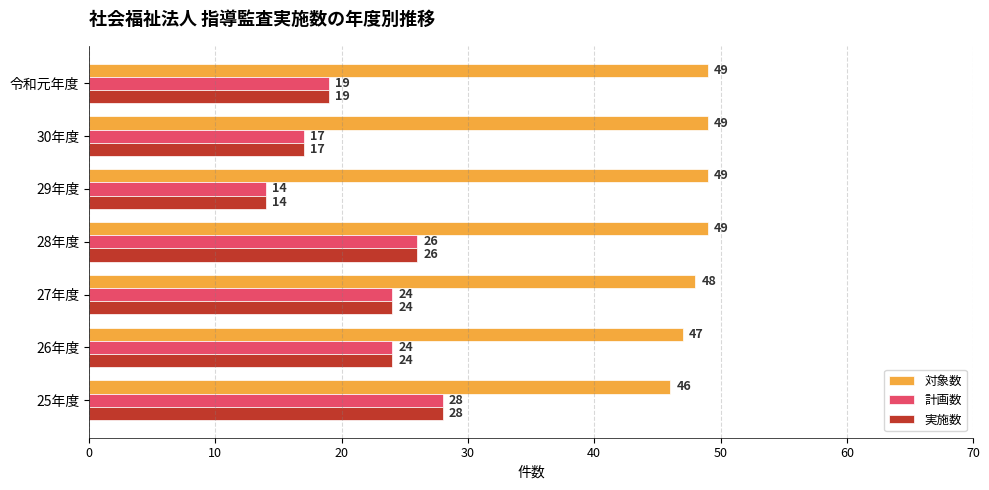

How many 対象数 values are between 47 and 49?

6